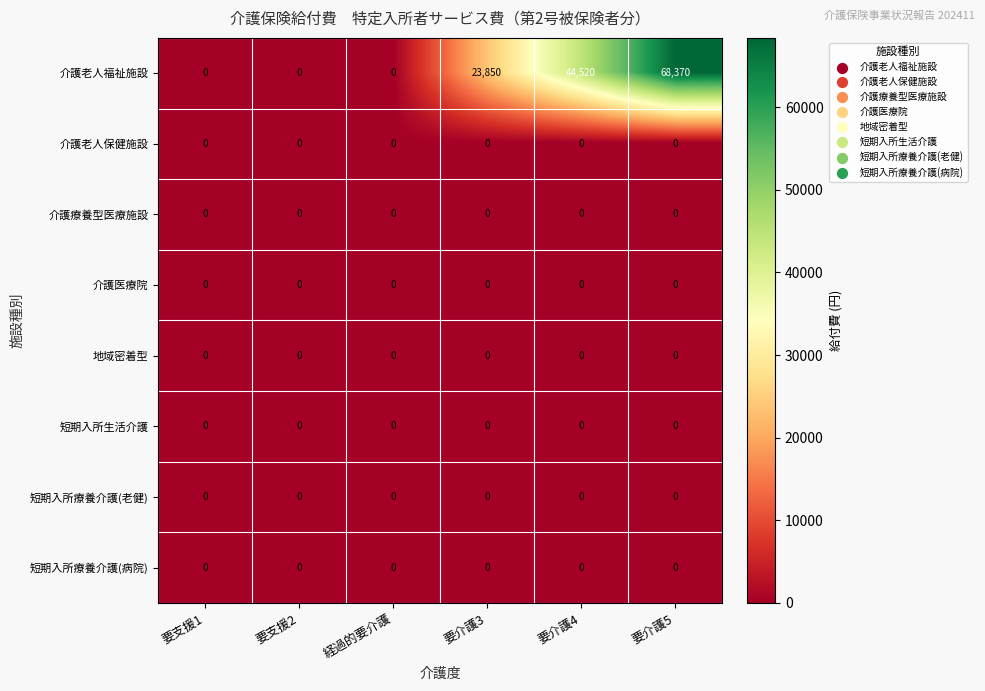

True or false: 地域密着型 has a value of 0 at 要支援1.

True